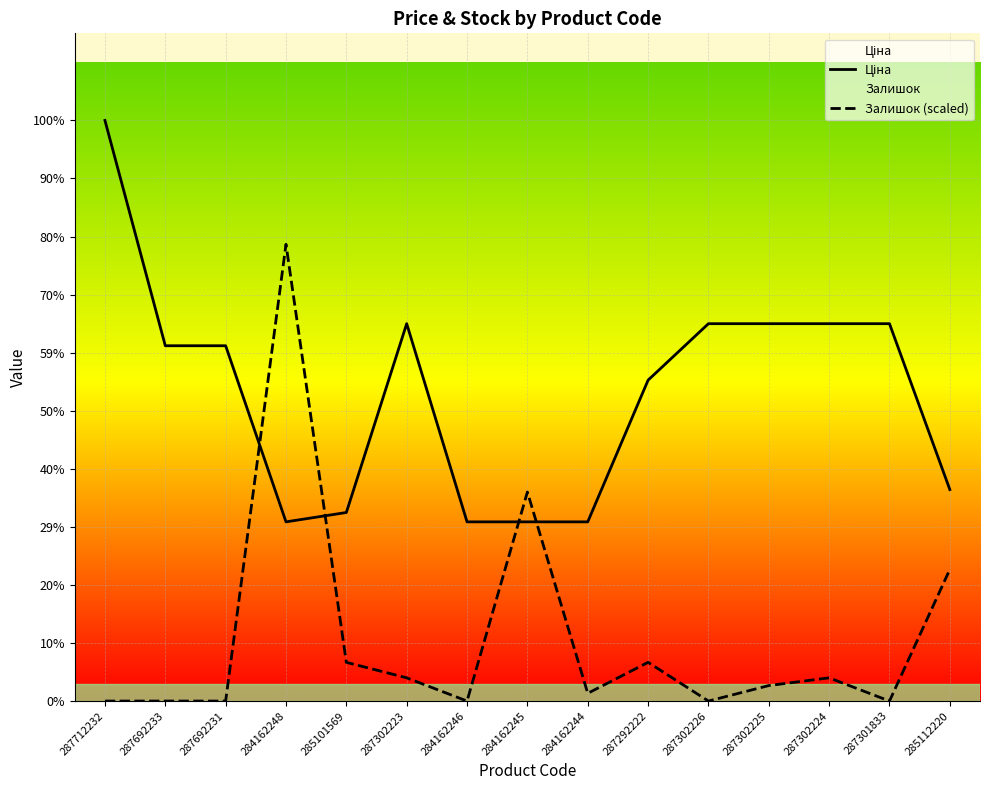

The Залишок (scaled) series shows 547.1 at 285101569. True or false?

False